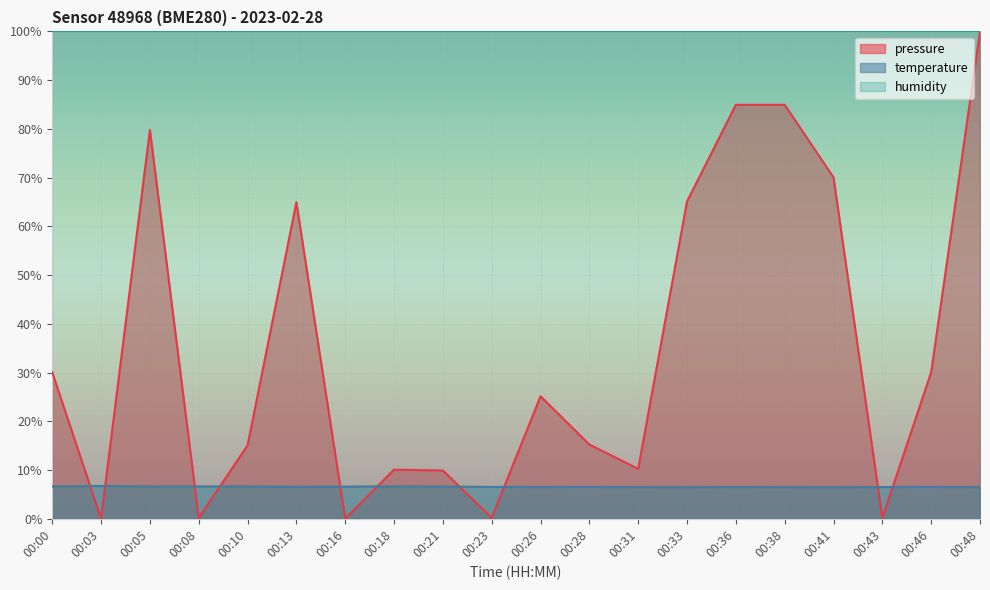

How many lines are shown in the chart?

3